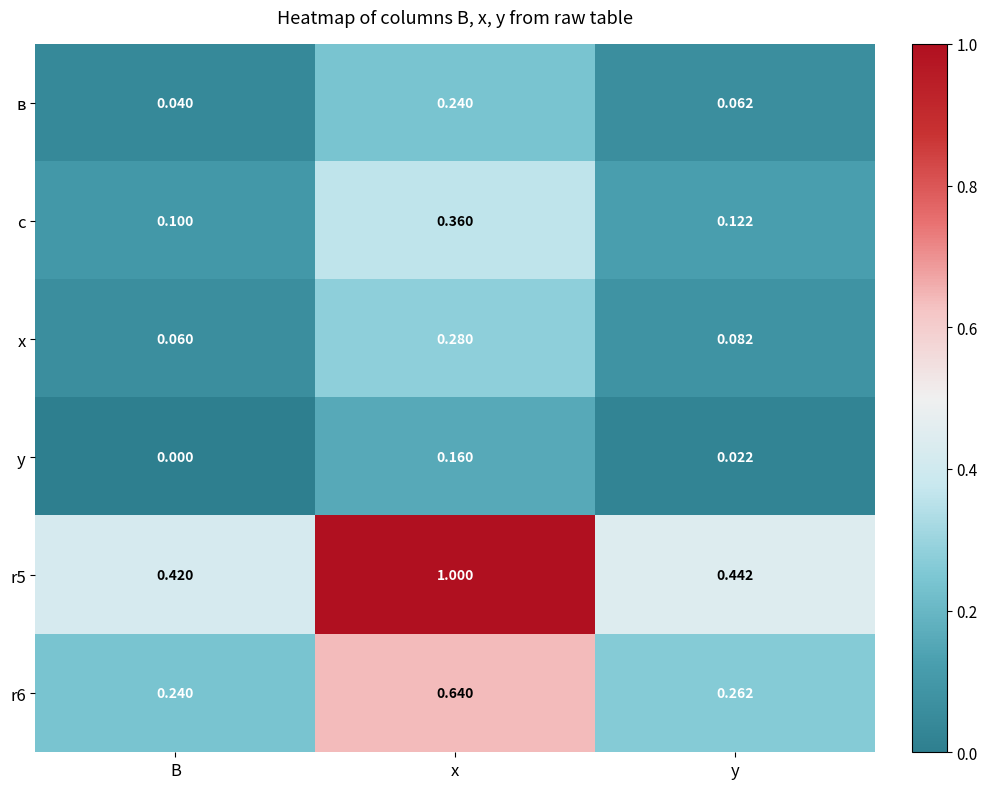

Between х and у, which series saw the biggest shift?

r5